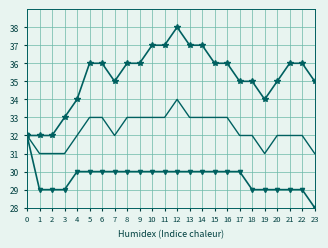

What is the difference between the highest and lowest values at 14?

7